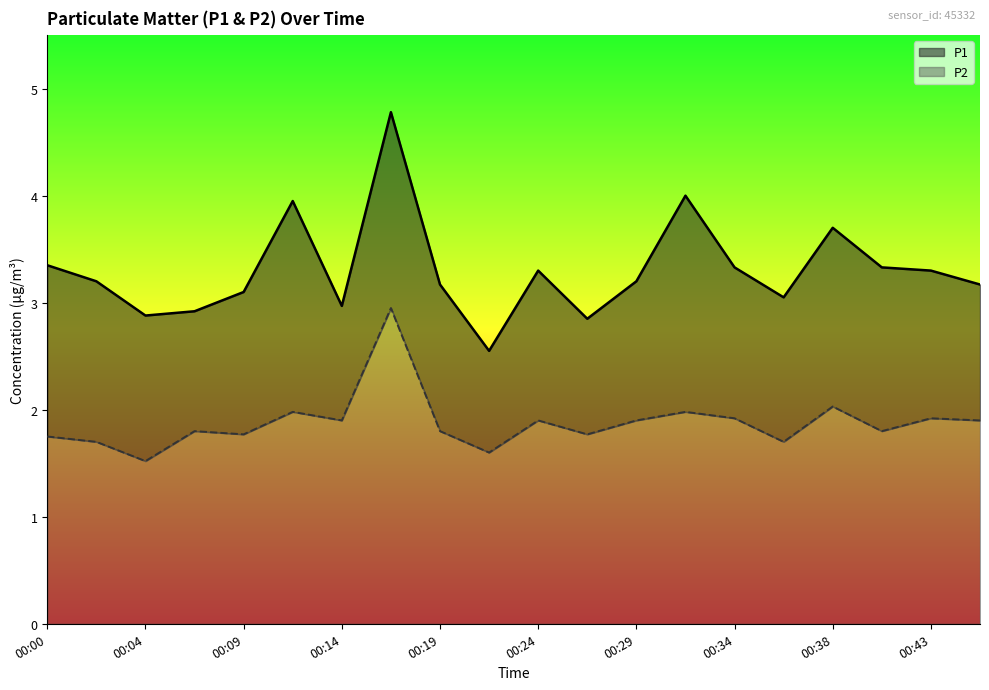

What is the difference between the maximum and minimum values in the P2 series?

1.4